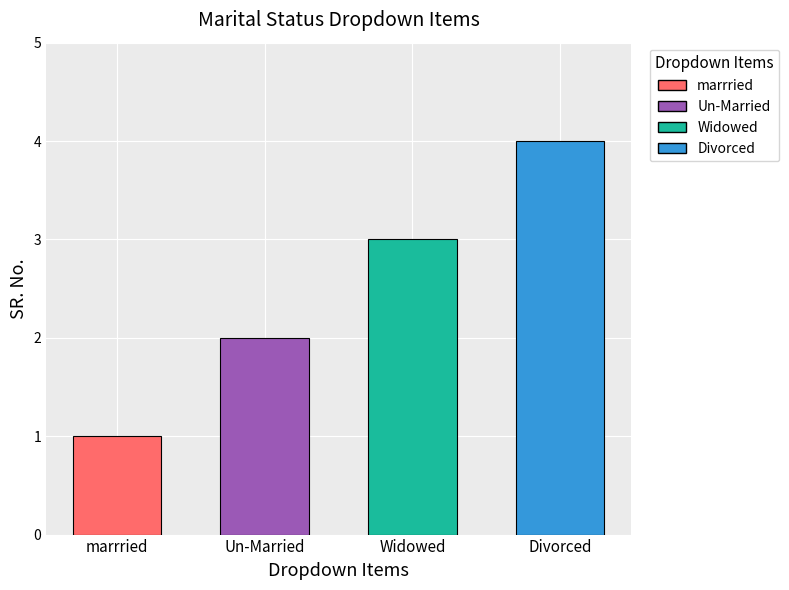

What is the label of the 4th bar from the left?

Divorced